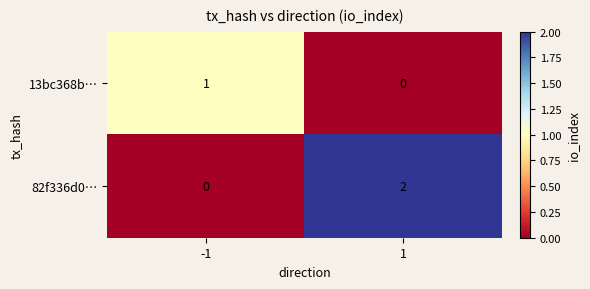

At how many categories does at least one series exceed 0?

2